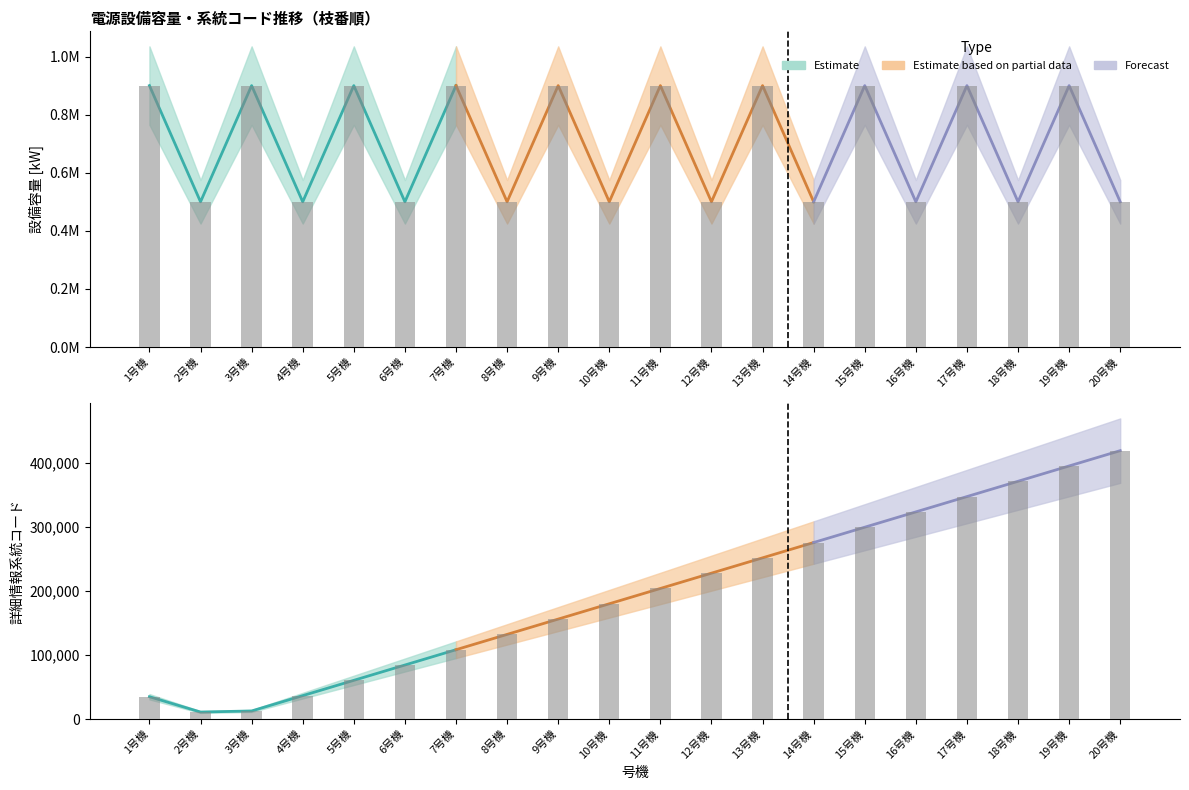

What is the value of the 設備容量[kW] bar at the 7th from the left?

900003